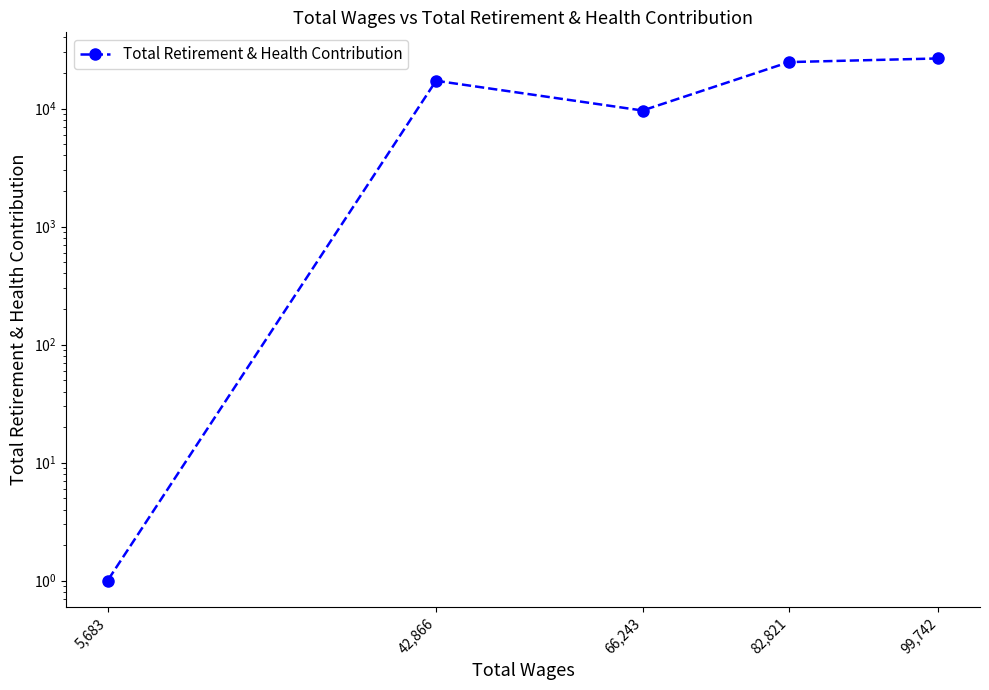

How many values are below 17183?

2